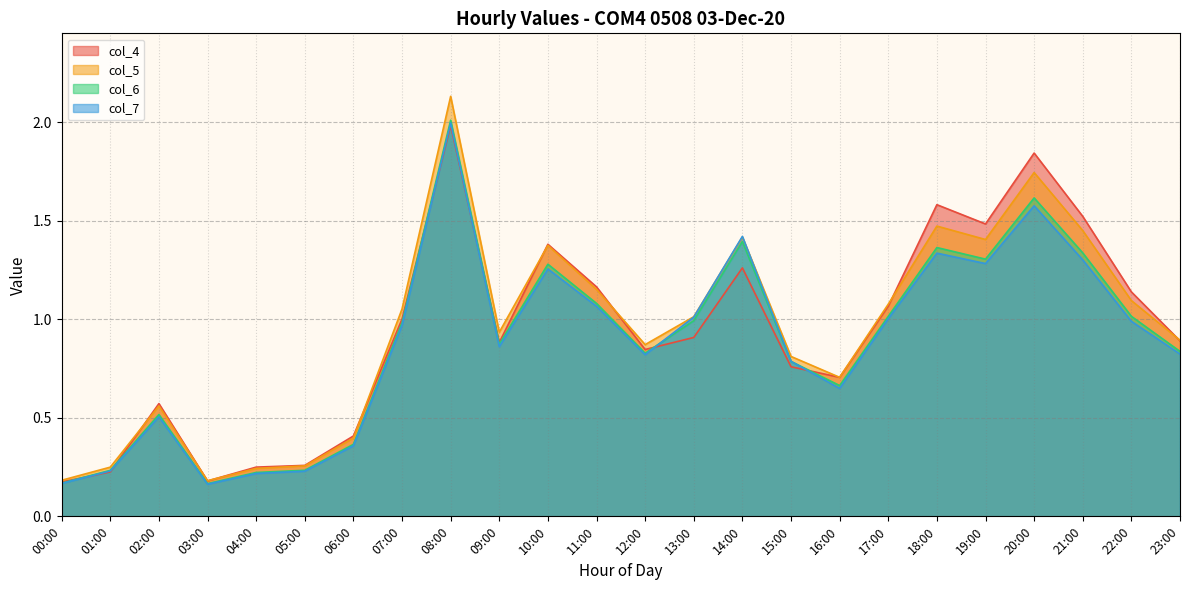

What is the difference between the second highest and second lowest values in the col_5 series?

1.6